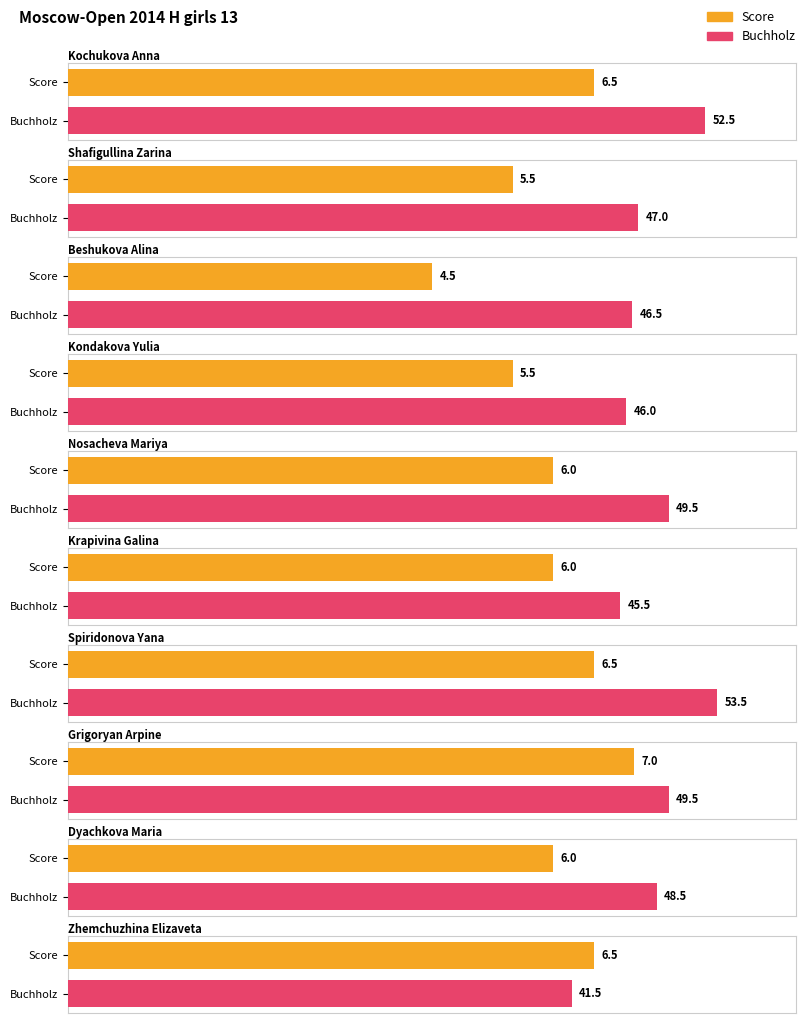

What is the sum of all Score values?

60.0